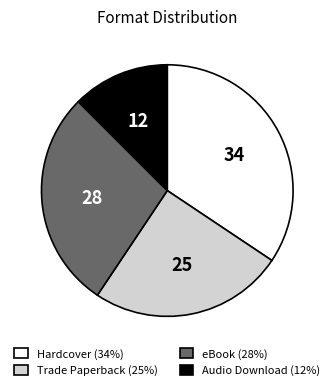

Does any single category account for the majority?

No